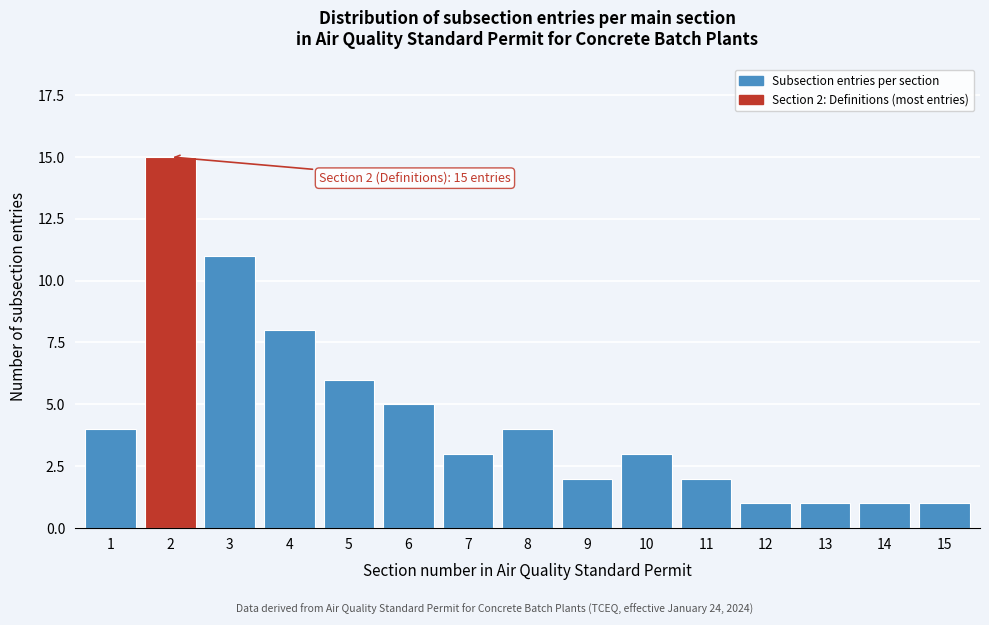

Reading left to right, extract all data points from this chart.

1=4	2=15	3=11	4=8	5=6	6=5	7=3	8=4	9=2	10=3	11=2	12=1	13=1	14=1	15=1